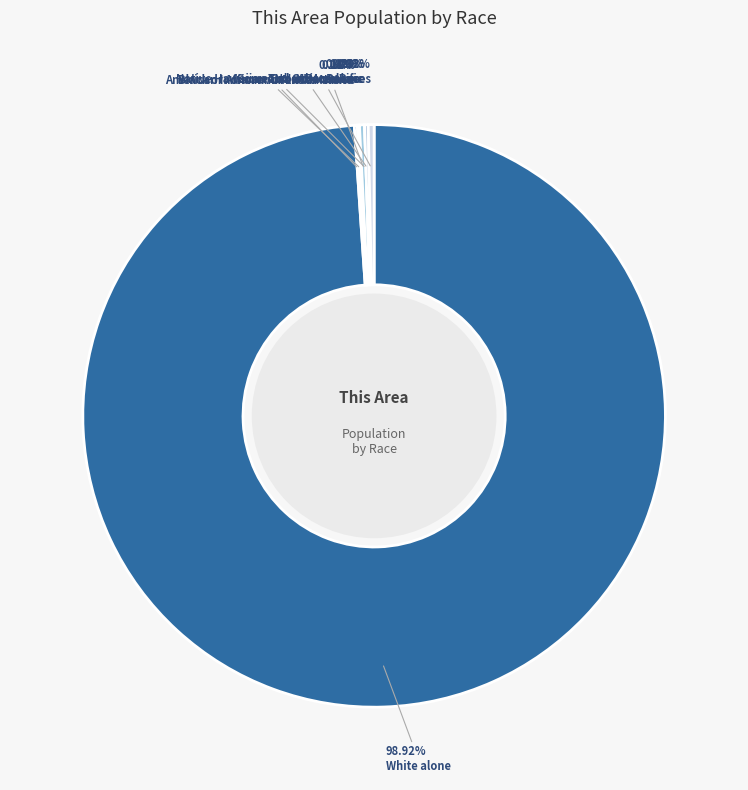

What is the largest slice in the pie chart?

White alone